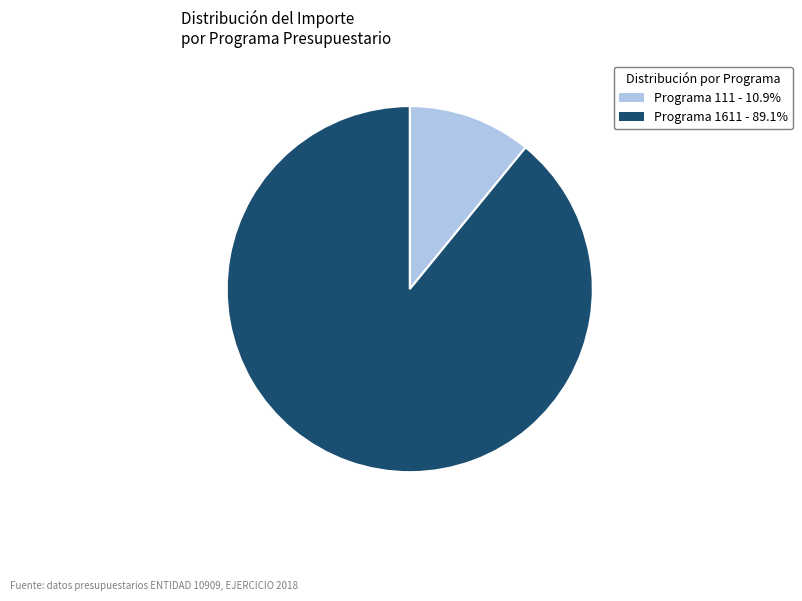

What is the ratio of the value at Programa 1611 - 89.1% to the value at Programa 111 - 10.9%?

8.2